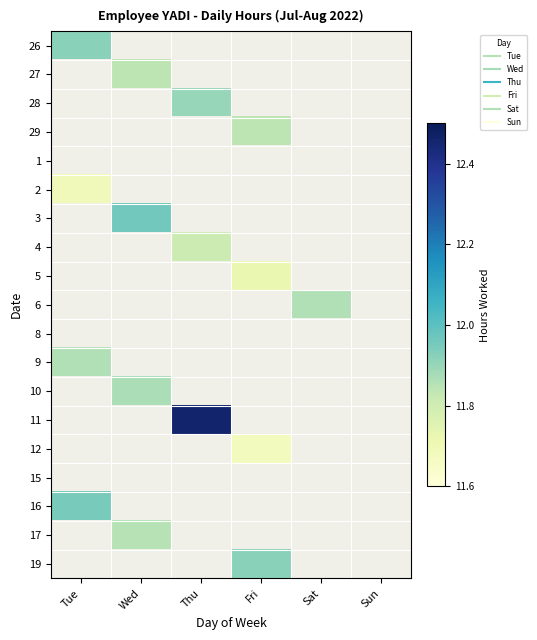

What is the difference between the highest and lowest values at Wed?

12.0